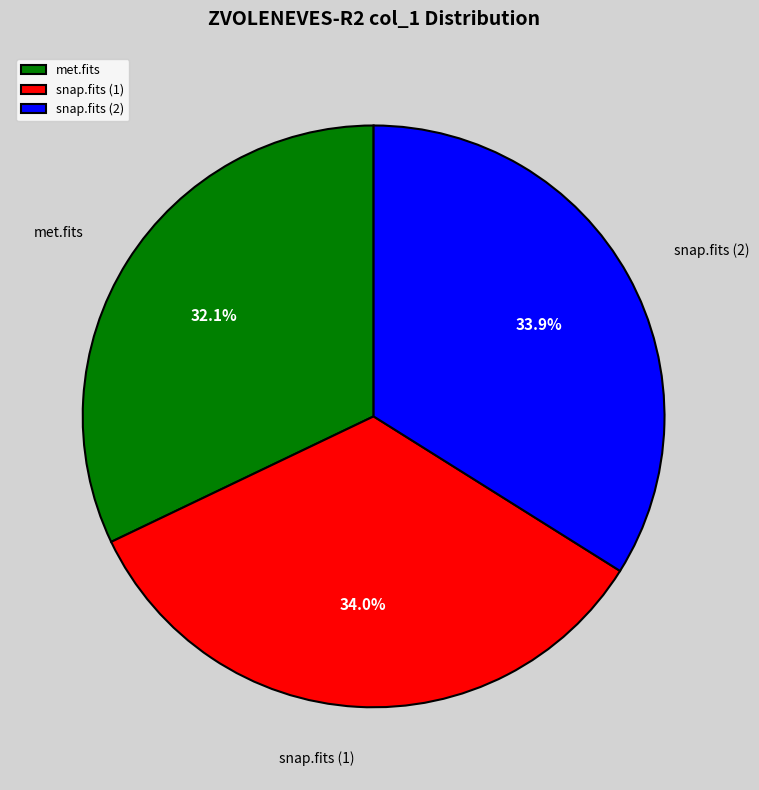

Does 20170713150105051_ZVOLENEVES-R2_met.fits represent more than half of the total?

No